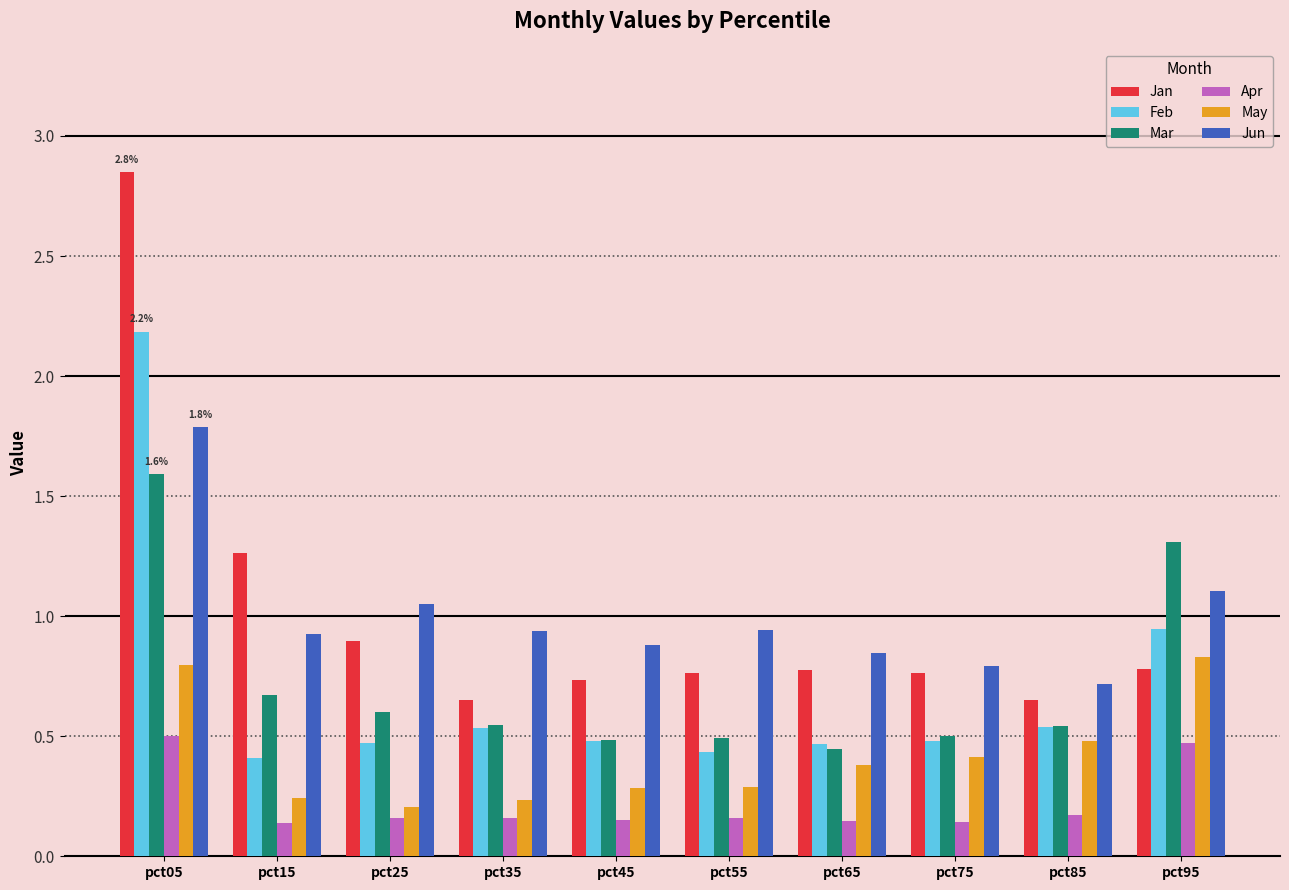

What are all the series names shown in the legend?

Jan, Feb, Mar, Apr, May, Jun